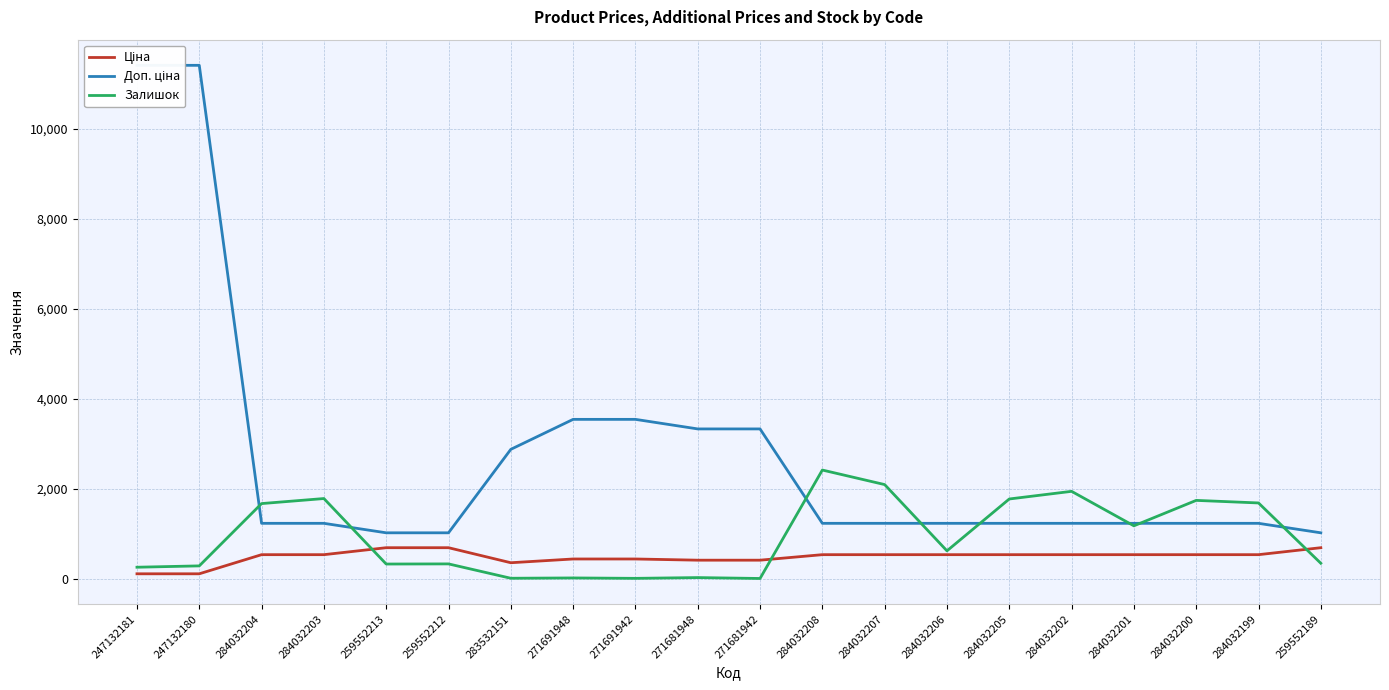

Reading left to right, transcribe all the data shown in this chart.

Ціна: 247132181=114.1	247132180=114.1	284032204=539.0	284032203=539.0	259552213=693.7	259552212=693.7	283532151=359.9	271691948=443.1	271691942=443.1	271681948=416.6	271681942=416.6	284032208=539.0	284032207=539.0	284032206=539.0	284032205=539.0	284032202=539.0	284032201=539.0	284032200=539.0	284032199=539.0	259552189=693.7
Доп. ціна: 247132181=11410.0	247132180=11410.0	284032204=1235.4	284032203=1235.4	259552213=1024.6	259552212=1024.6	283532151=2878.8	271691948=3545.0	271691942=3545.0	271681948=3332.5	271681942=3332.5	284032208=1235.4	284032207=1235.4	284032206=1235.4	284032205=1235.4	284032202=1235.4	284032201=1235.4	284032200=1235.4	284032199=1235.4	259552189=1024.6
Залишок: 247132181=260.0	247132180=290.0	284032204=1674.0	284032203=1786.0	259552213=331.0	259552212=334.0	283532151=15.0	271691948=22.0	271691942=13.0	271681948=30.0	271681942=10.0	284032208=2419.0	284032207=2096.0	284032206=624.0	284032205=1776.0	284032202=1946.0	284032201=1180.0	284032200=1745.0	284032199=1688.0	259552189=348.0